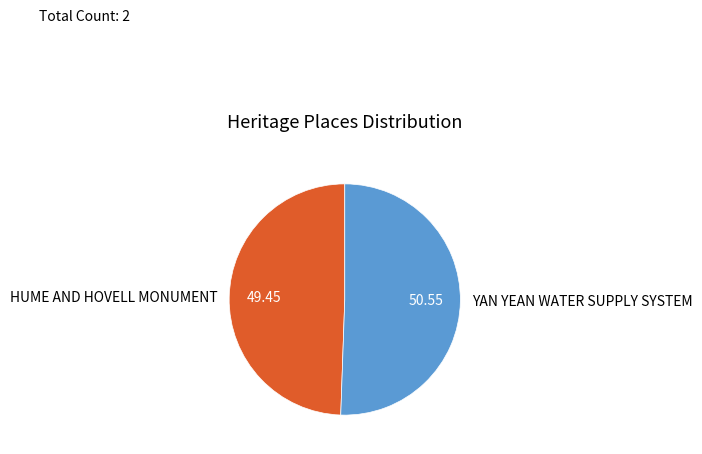

Combined, do YAN YEAN WATER SUPPLY SYSTEM and HUME AND HOVELL MONUMENT account for over 50%?

Yes